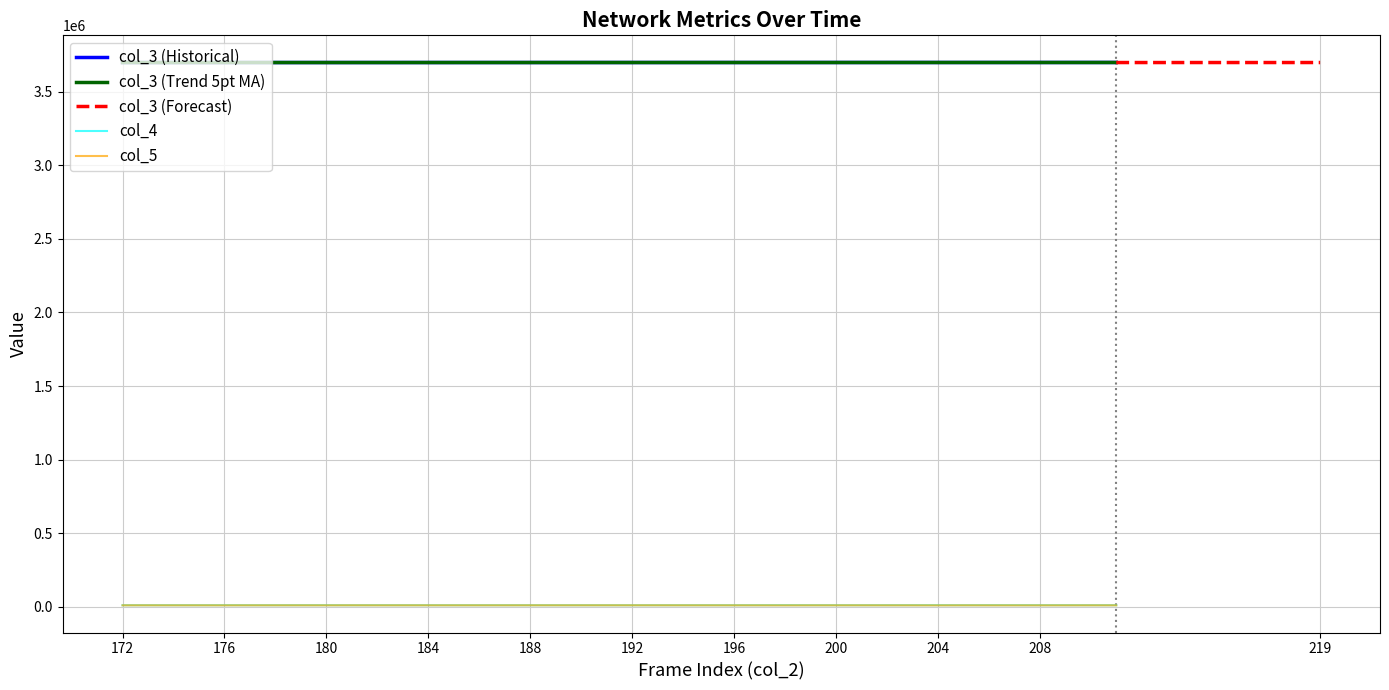

In col_4, how many points are lower than both neighbors (excluding endpoints)?

12